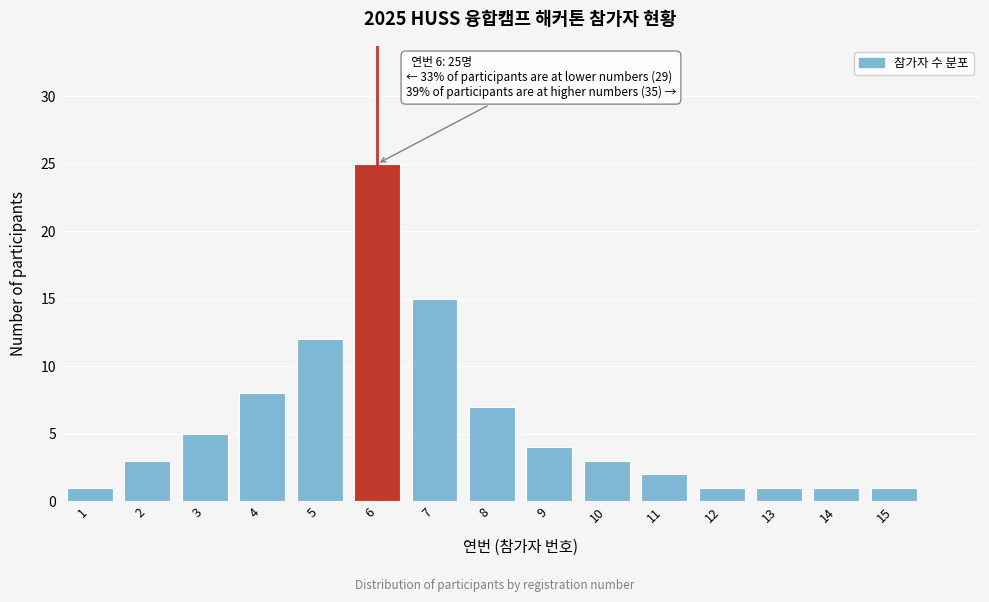

Reading left to right, what are all the values shown in this chart?

1	3	5	8	12	25	15	7	4	3	2	1	1	1	1